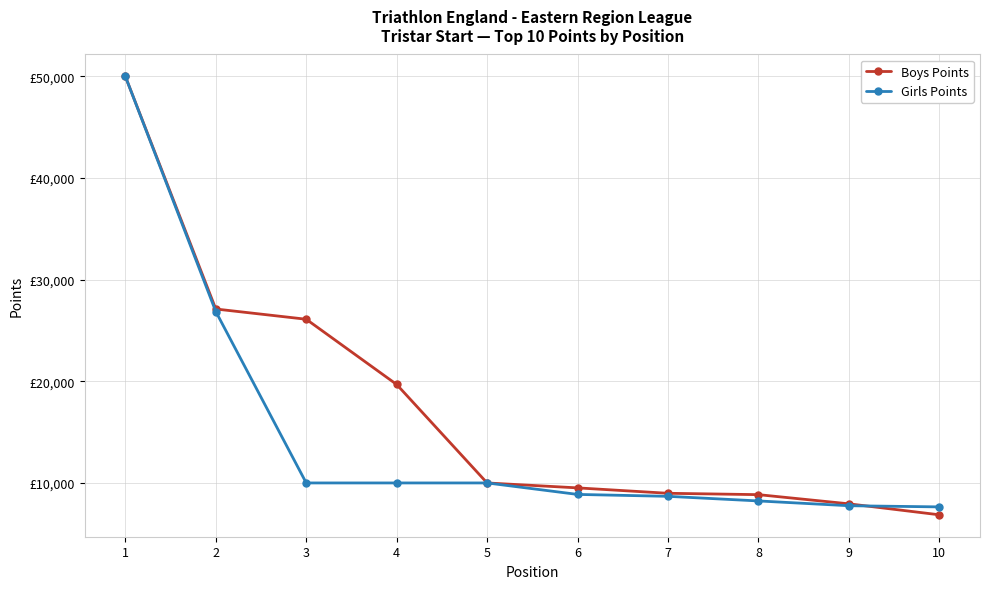

What are all the series names shown in the legend?

Boys Points, Girls Points